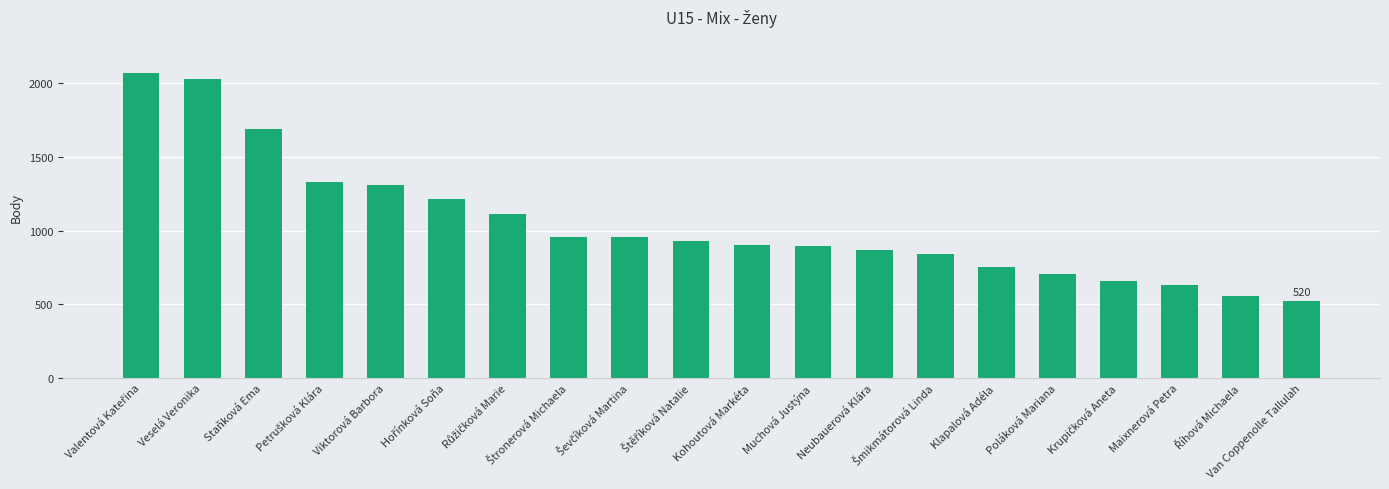

What is the minimum value shown in the chart?

520